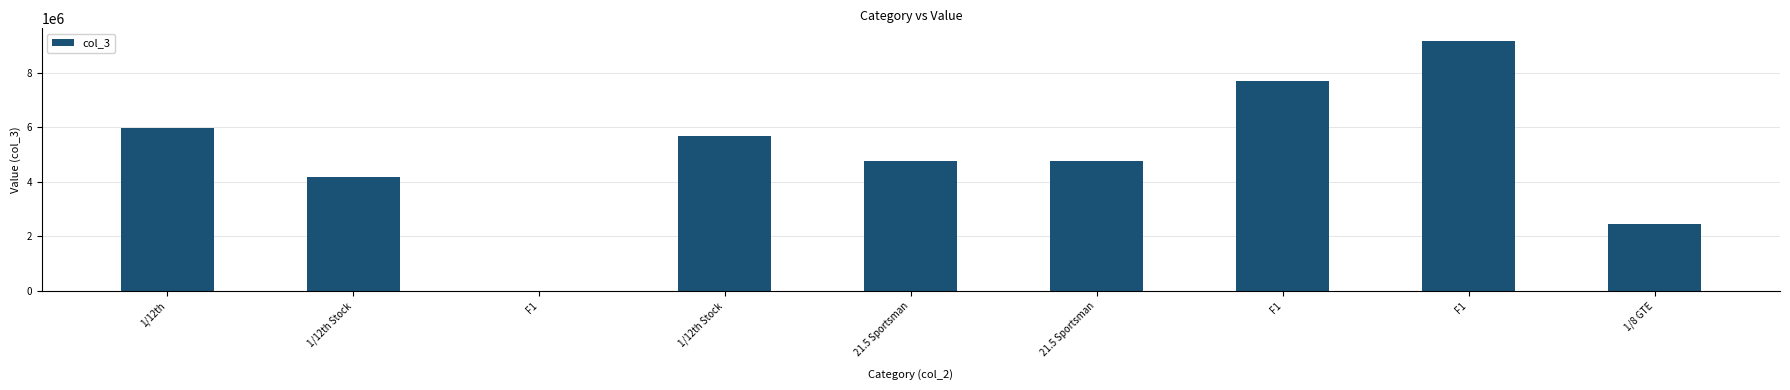

Does the chart contain stacked bars?

No